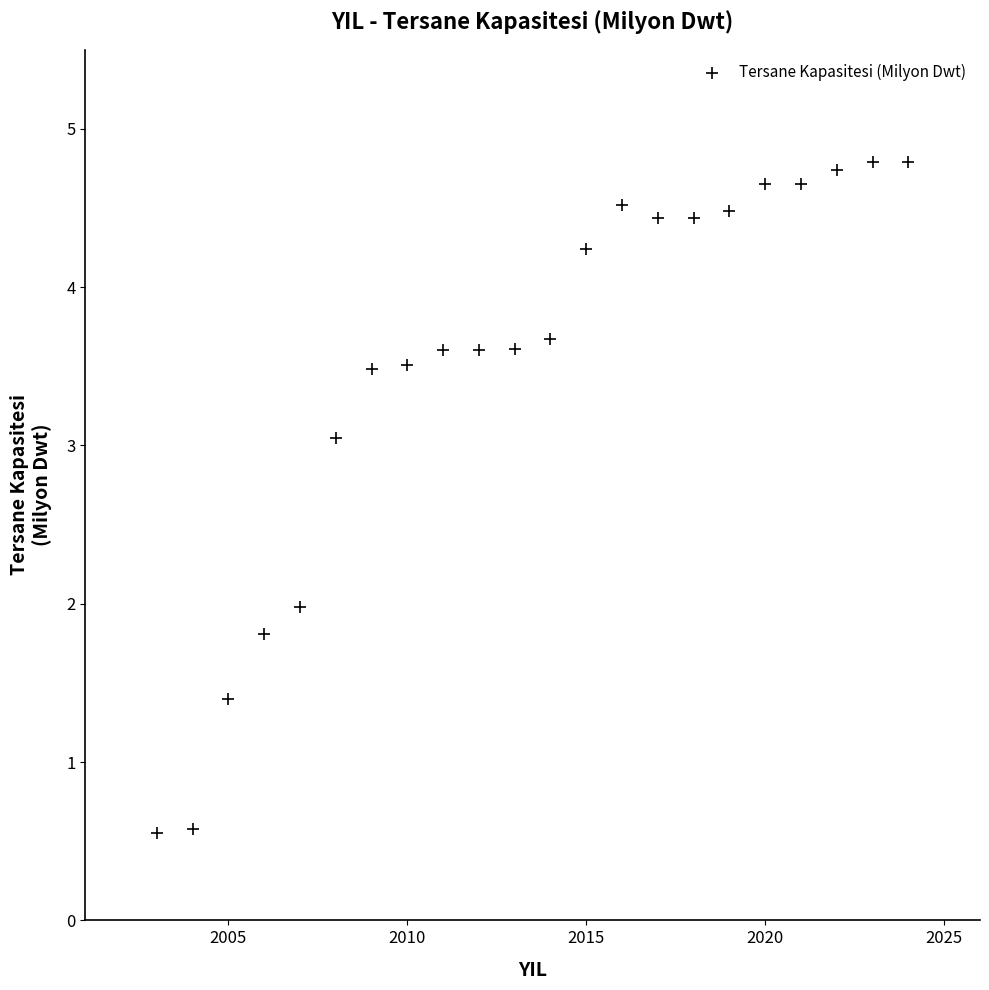

What is the range of Y values (max minus min)?

4.2